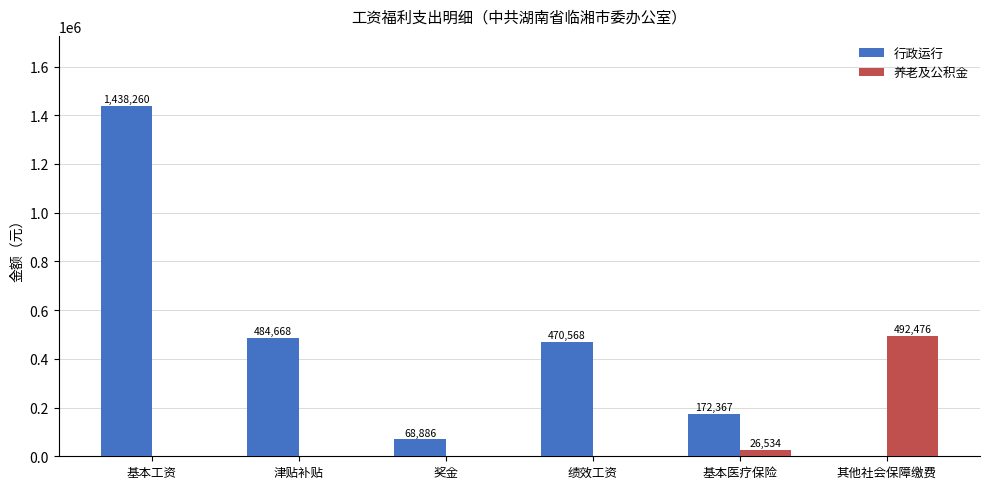

Which category has the highest value in the 养老及公积金 series?

其他社会保障缴费